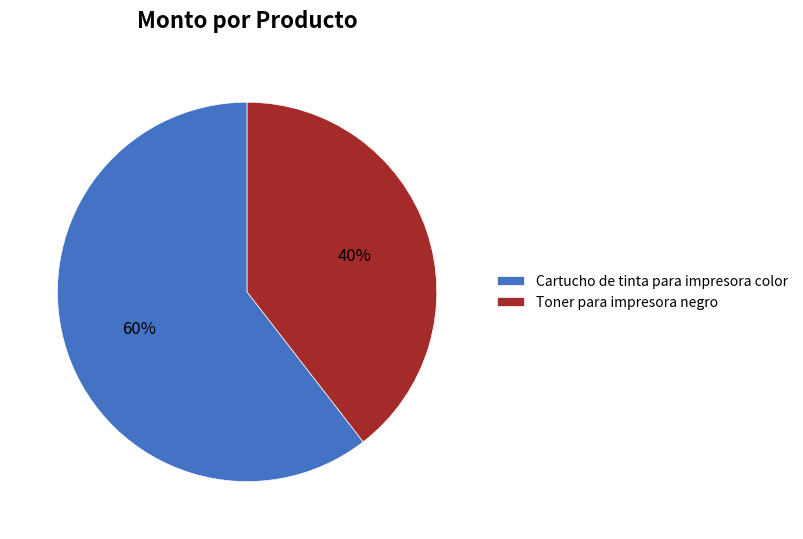

Is it true that Toner para impresora negro is 53% of the pie?

False